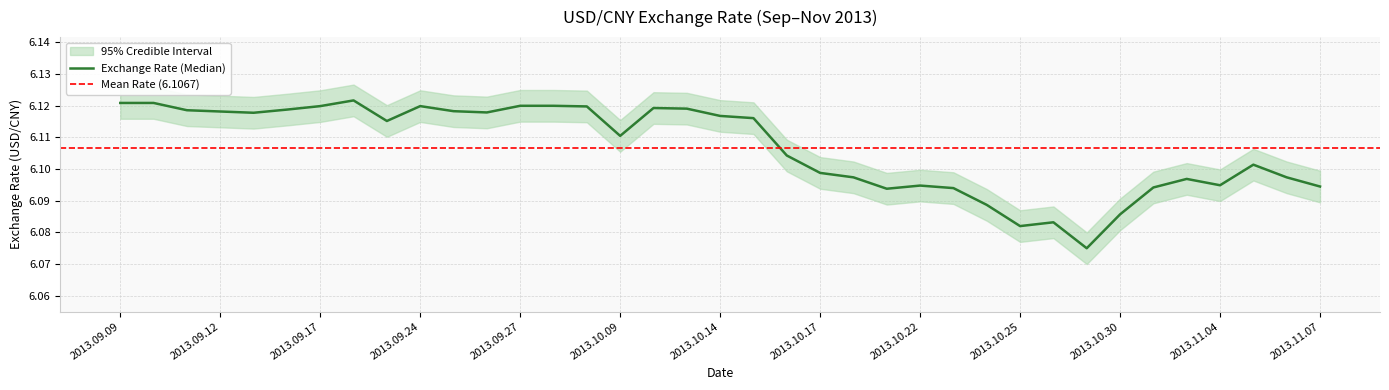

How many interior local peaks (higher than both neighbors) does the data have?

7